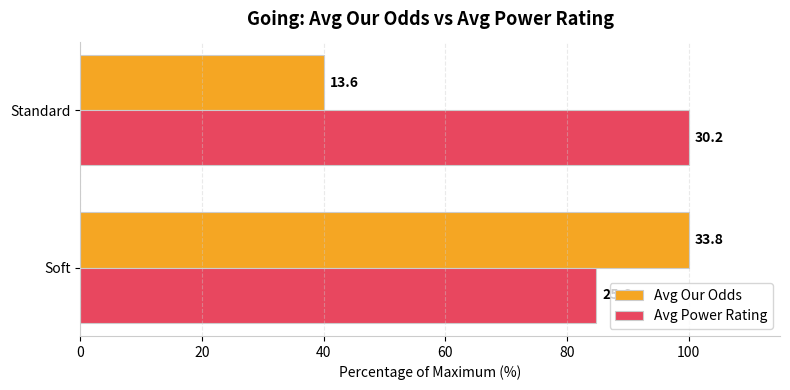

At how many categories does at least one series exceed 44?

2